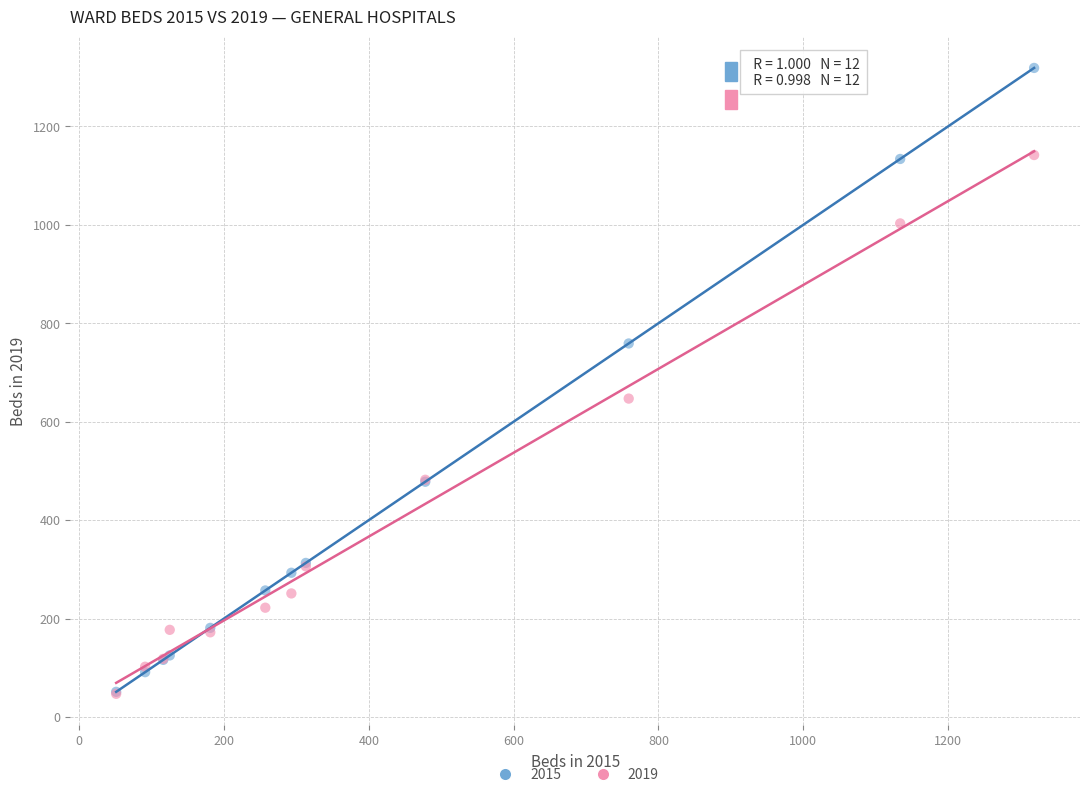

Across all series, what Y value is closest to 683?

647